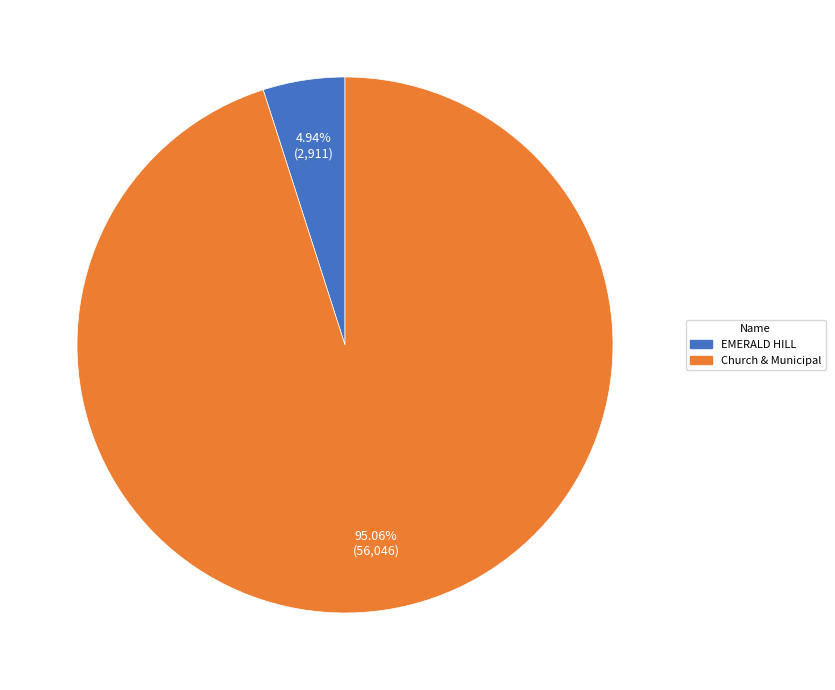

What is the smallest slice in the pie chart?

EMERALD HILL